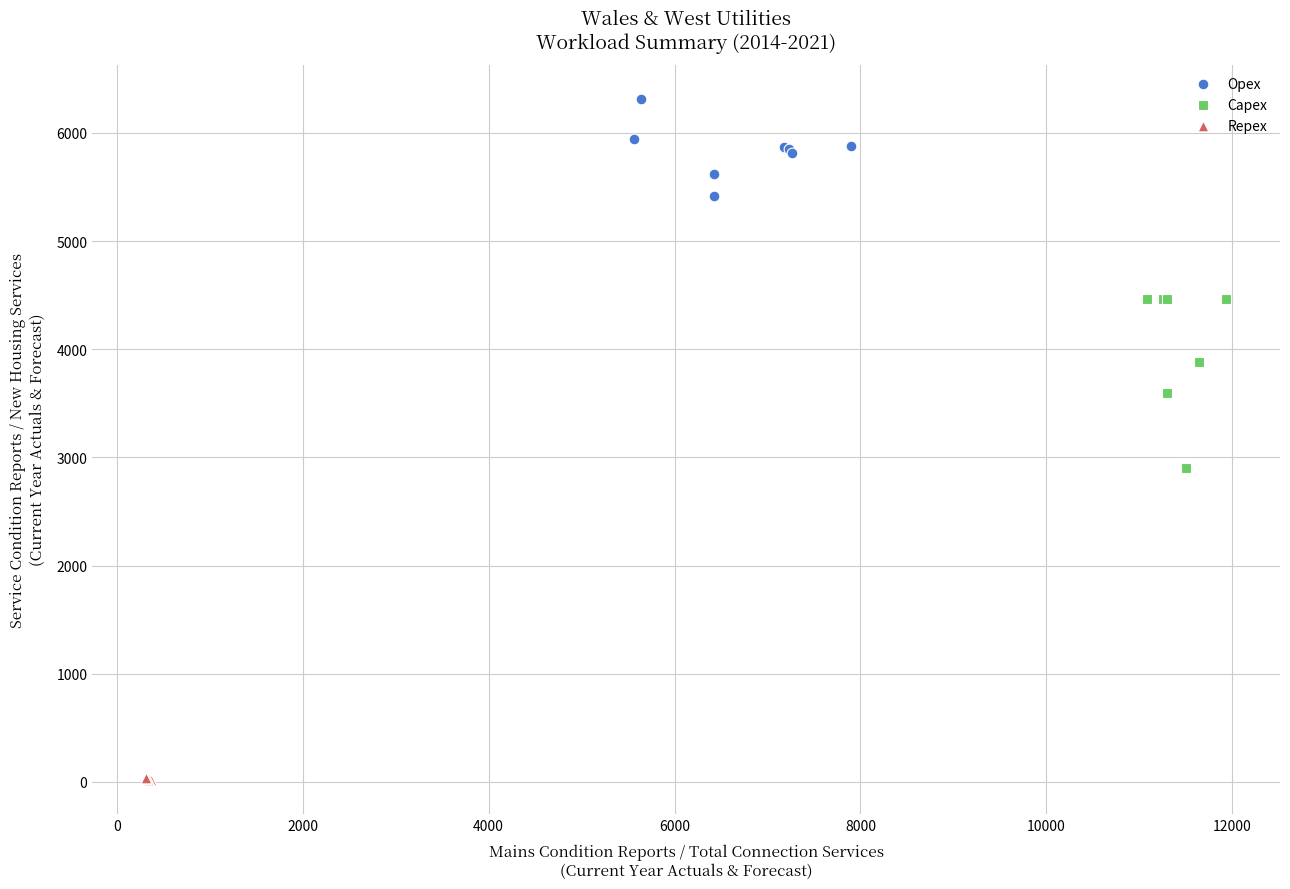

Which series reaches the maximum Y coordinate?

Opex